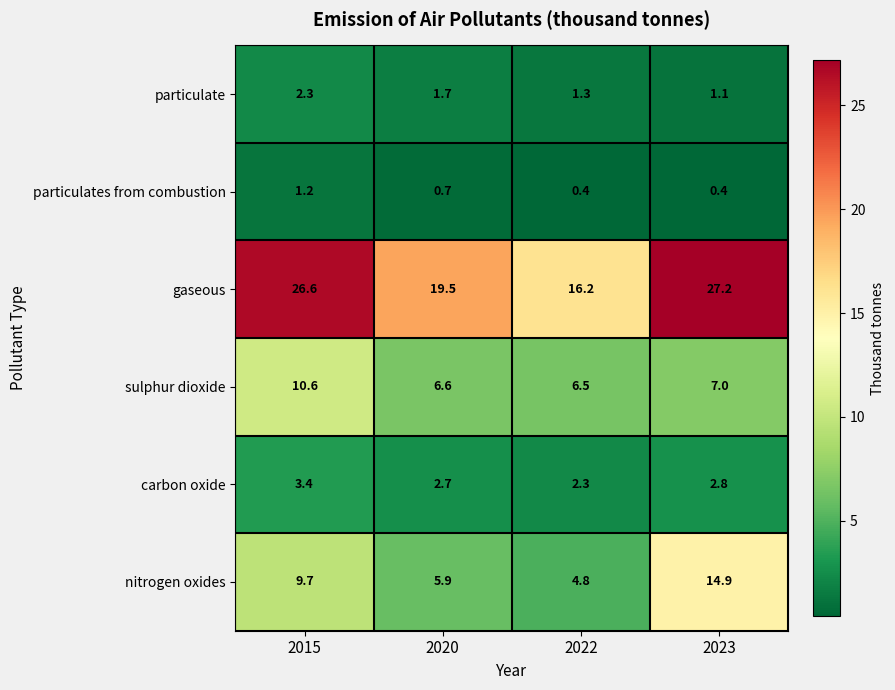

Which series has the largest total across all categories?

gaseous